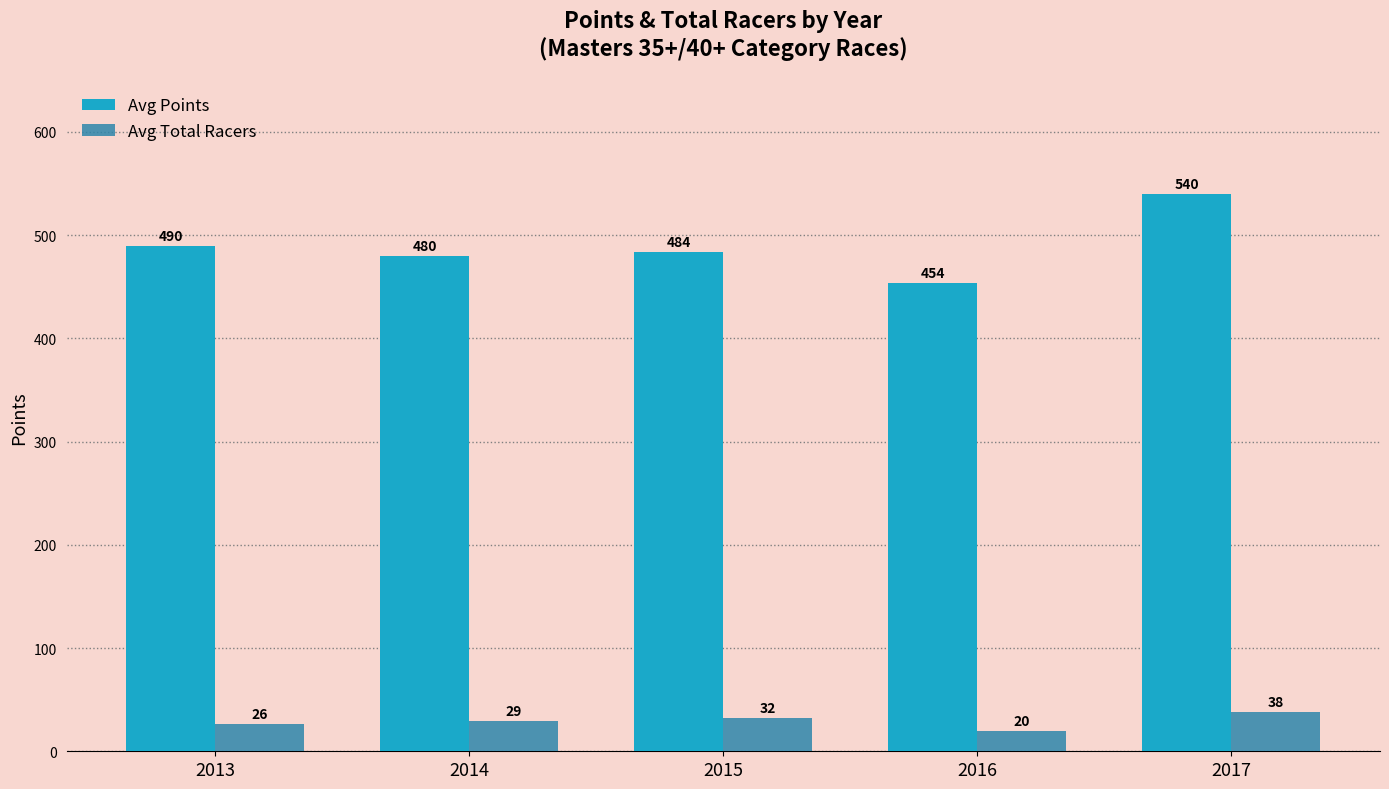

The value of Avg Points at 2017 is 539.9. True or false?

True